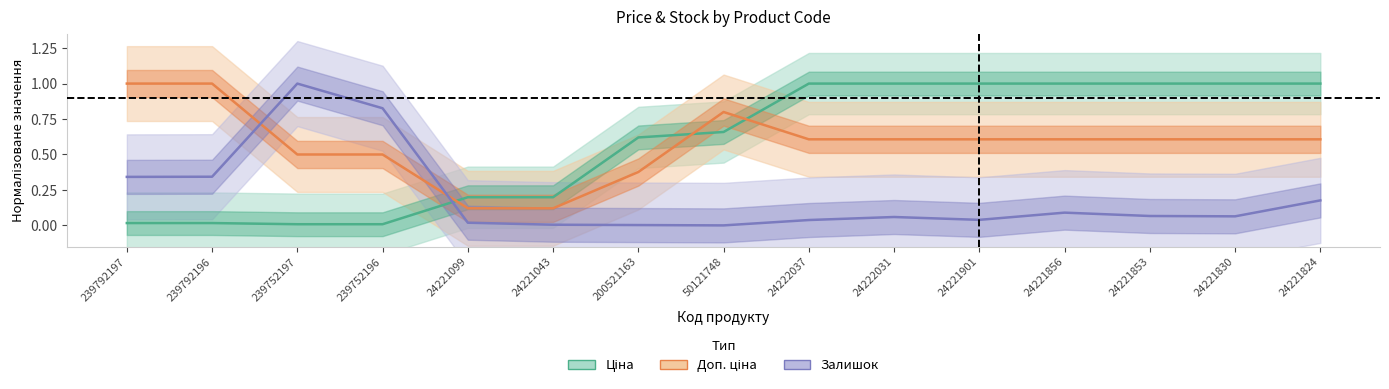

Count the number of data series in this chart.

3